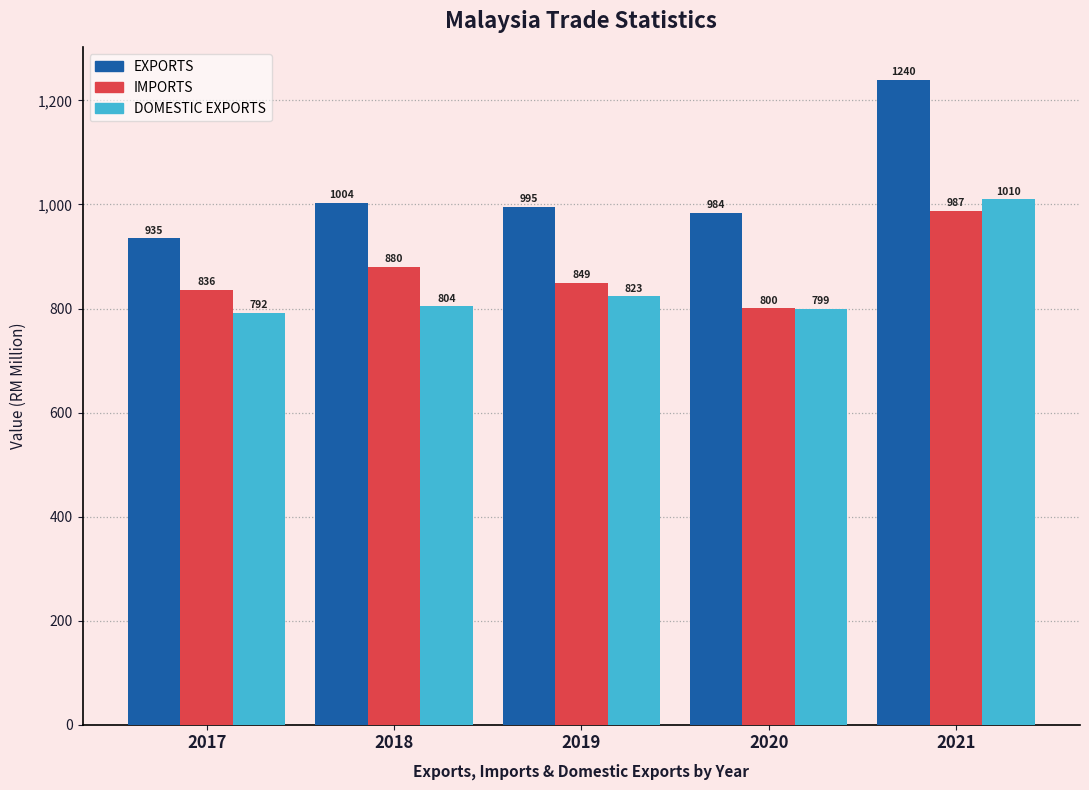

Rank the categories by IMPORTS value from highest to lowest.

2021, 2018, 2019, 2017, 2020